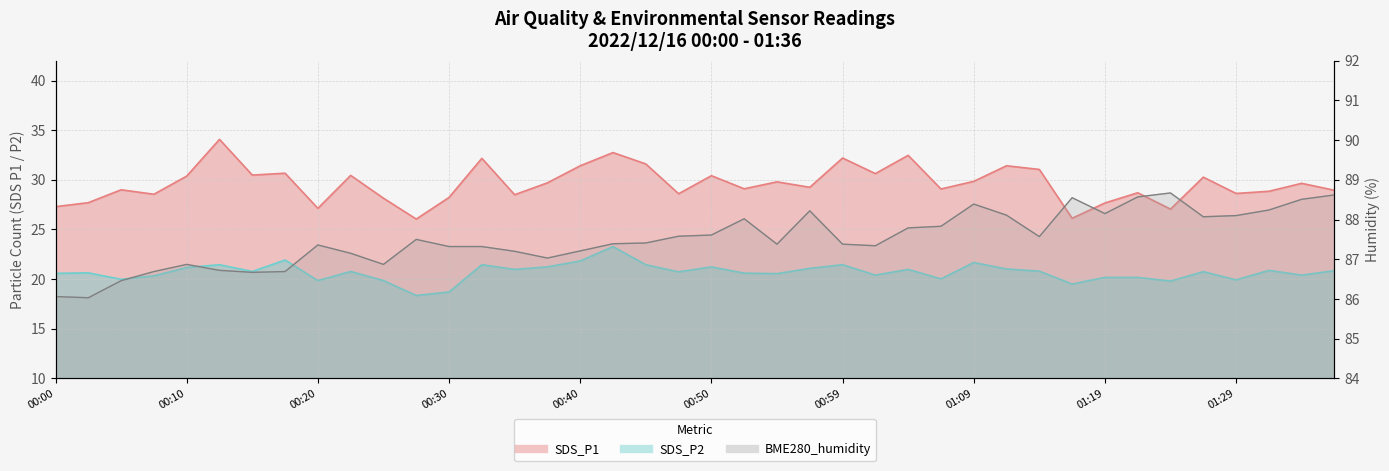

Between 00:40 and 01:24, which series saw the biggest shift?

SDS_P1